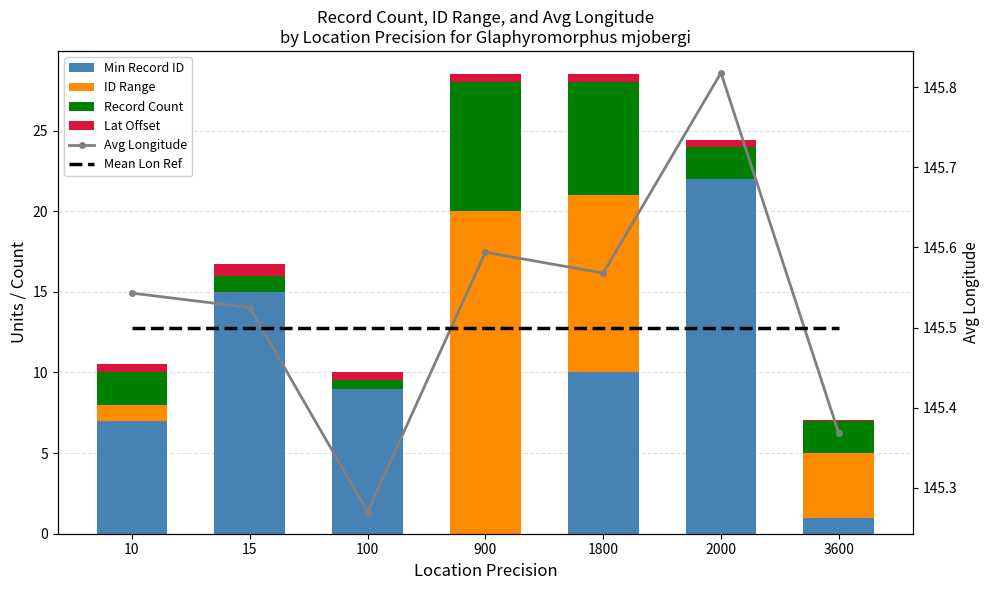

True or false: ID Range has a value of -13.8 at 2000.

False